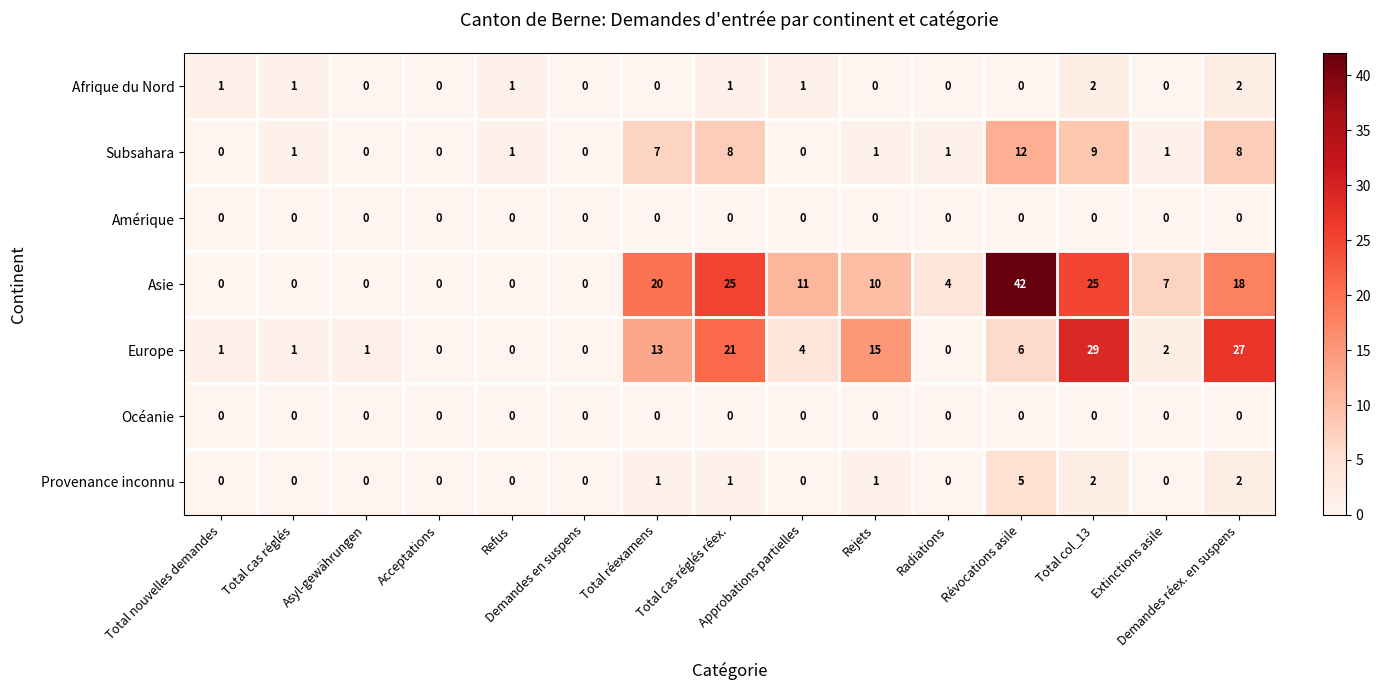

What is the greatest value displayed?

42